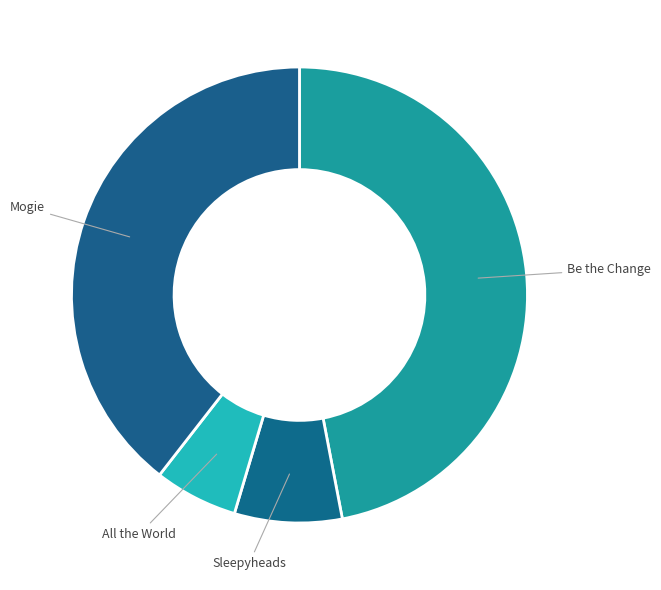

Is the sum of Sleepyheads and Mogie greater than half?

No